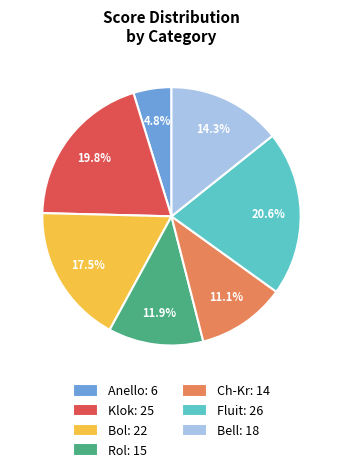

Is there a majority slice in this chart?

No